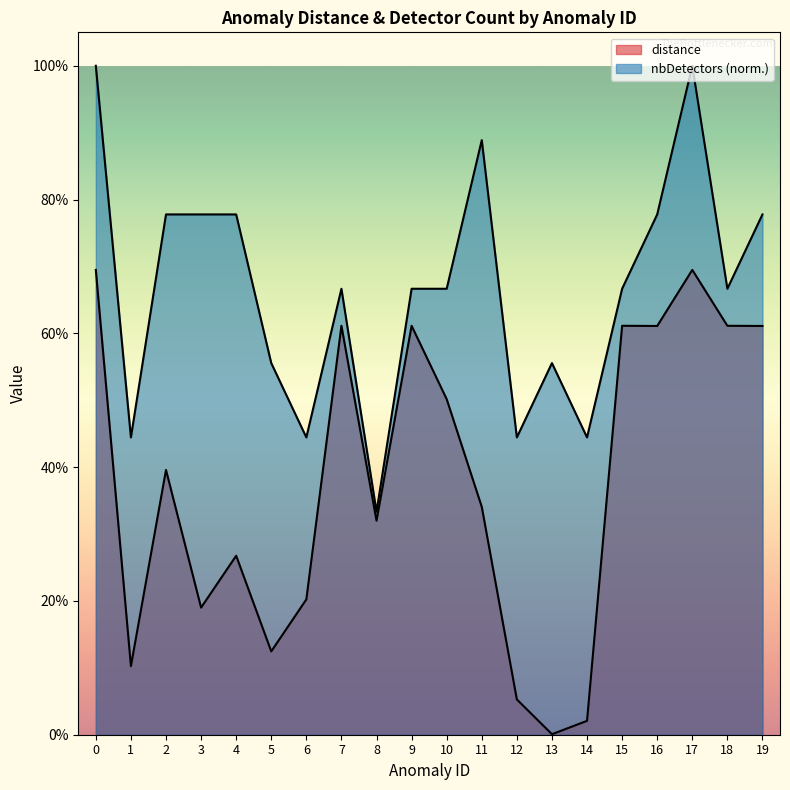

Between 8 and 13, which is larger?

8